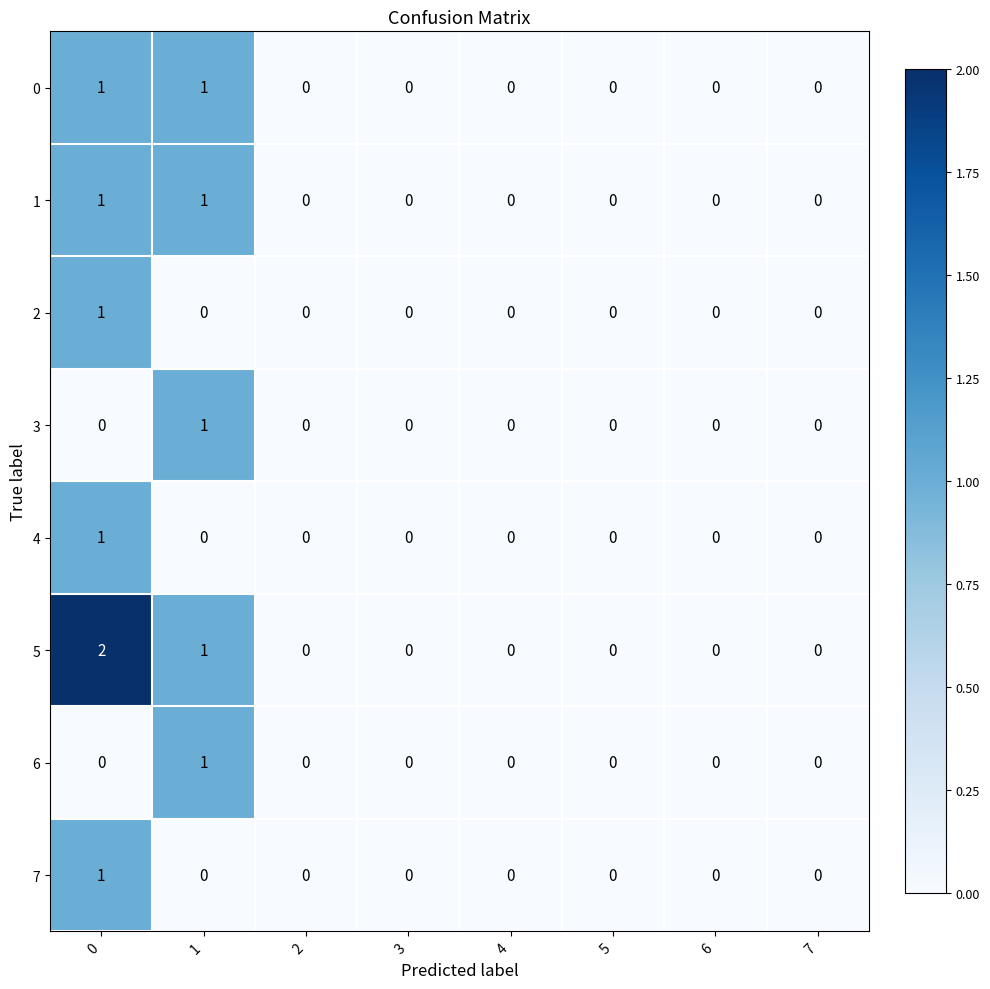

Which series has the largest range (max minus min)?

5